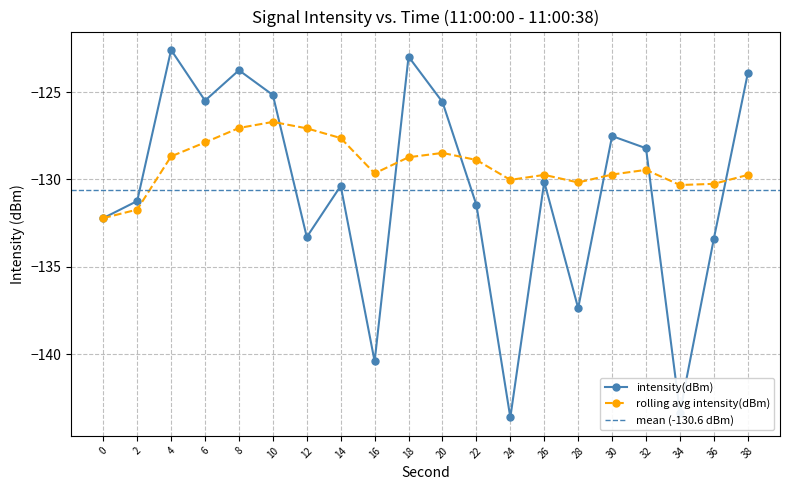

Is this an area chart (filled region under the line)?

No